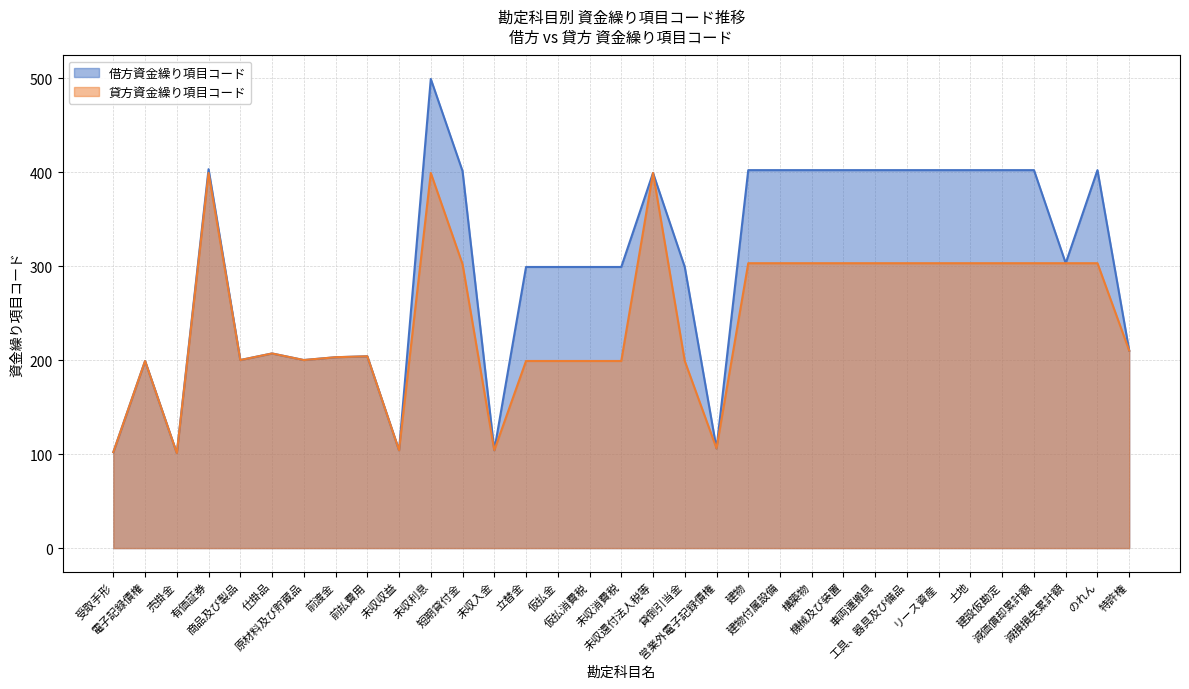

Which series has the largest range (max minus min)?

借方資金繰り項目コード